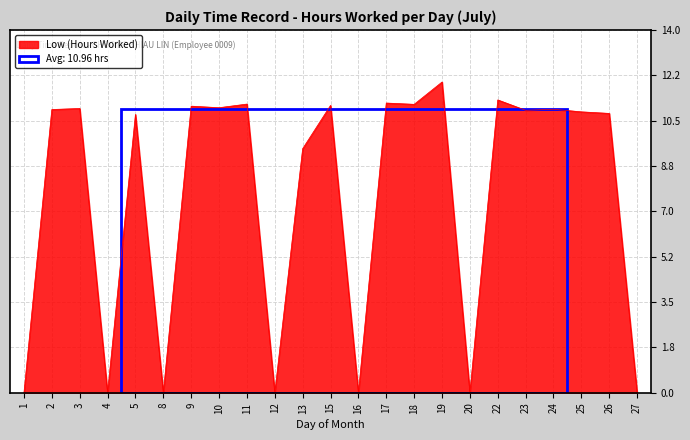

True or false: there are more than 2 points higher than both neighbors.

True